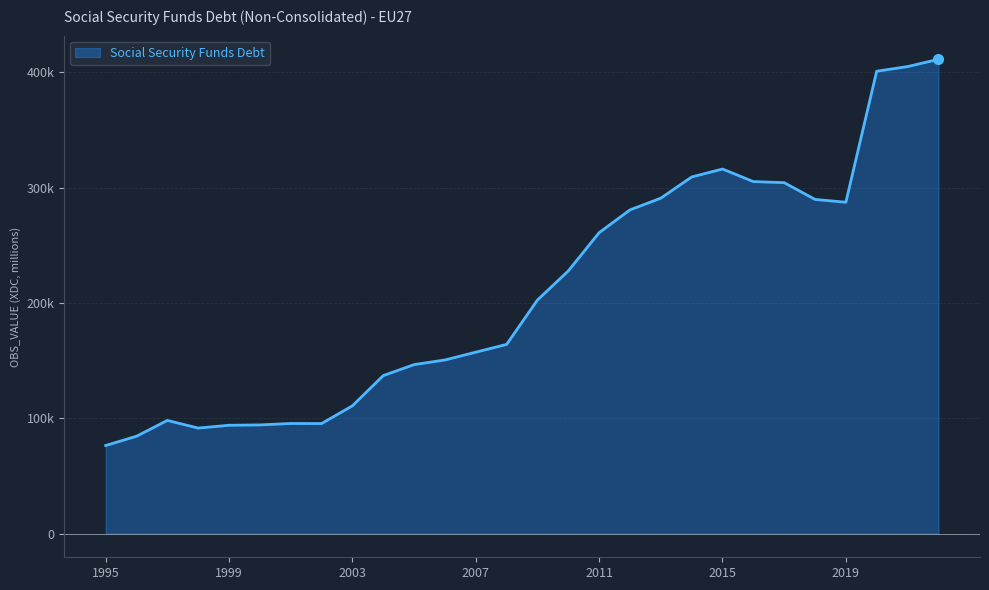

Reading left to right, transcribe all the data shown in this chart.

76411.2	84446.5	98163.3	91513.0	93968.1	94261.4	95498.9	95432.2	110856.7	137059.7	146587.1	150607.7	157368.9	164116.2	202621.0	227870.7	261058.1	280800.3	290990.1	309361.3	316262.0	305354.4	304440.0	289898.0	287437.9	401099.8	405121.5	411404.7